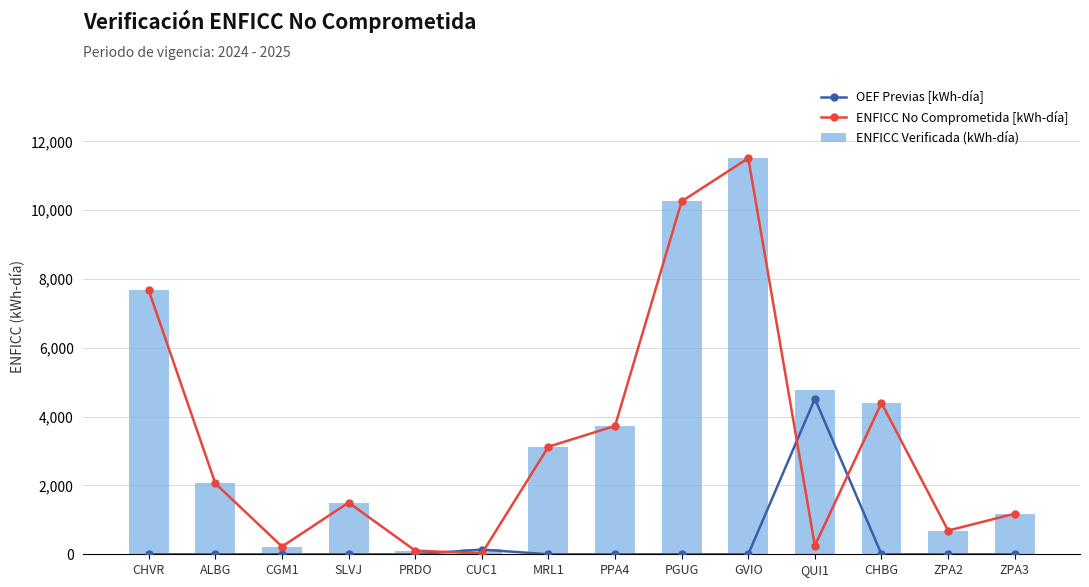

True or false: ENFICC No Comprometida [kWh-día] has a value of 1502195 at SLVJ.

True